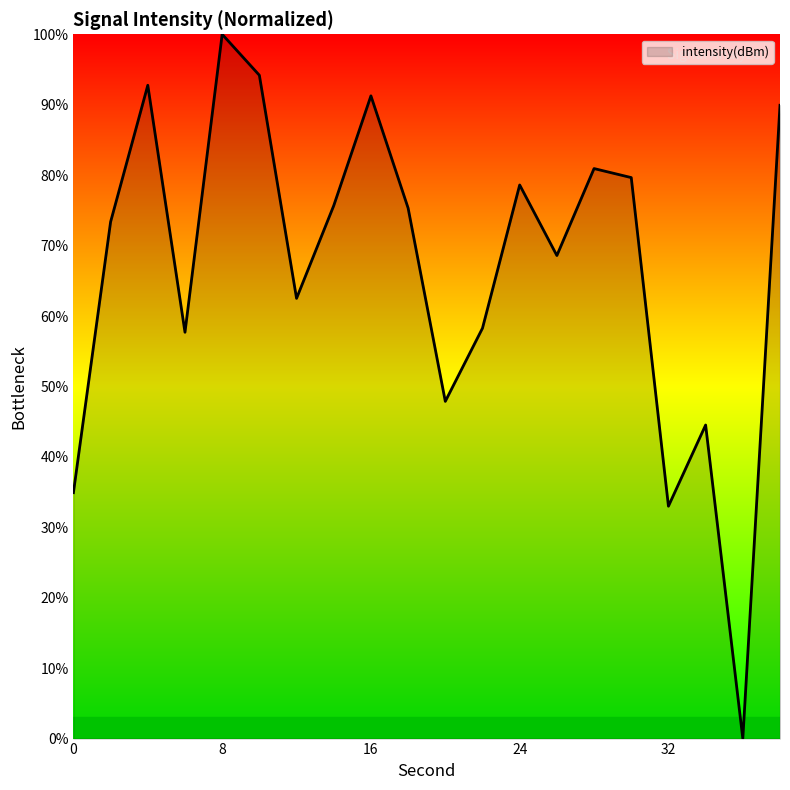

What is the maximum value shown in the chart?

100.0